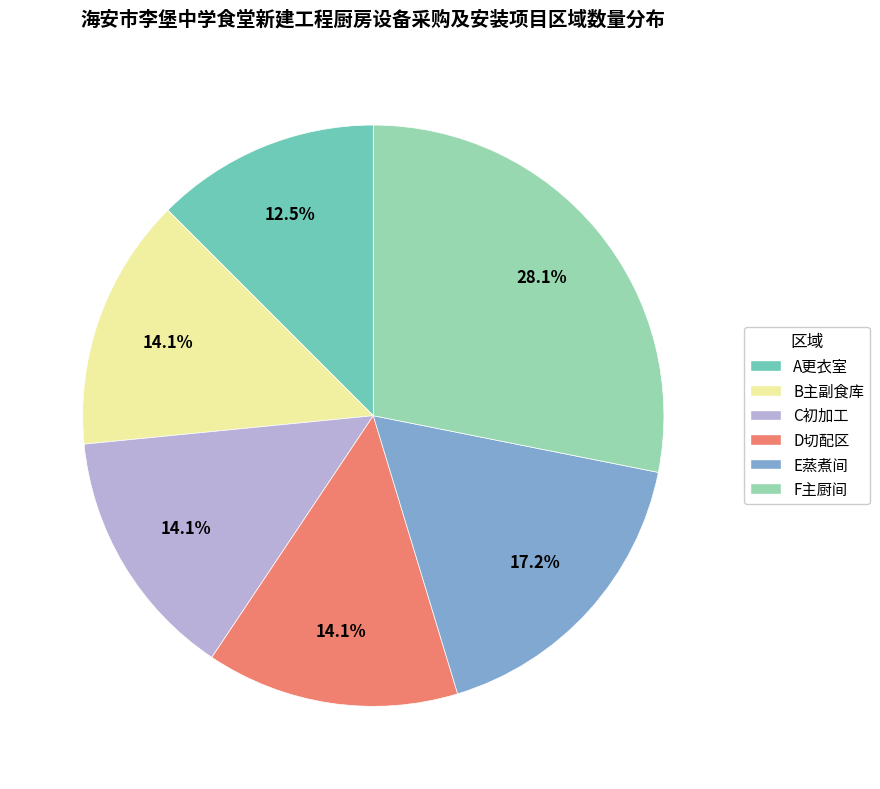

What is the smallest slice in the pie chart?

A更衣室